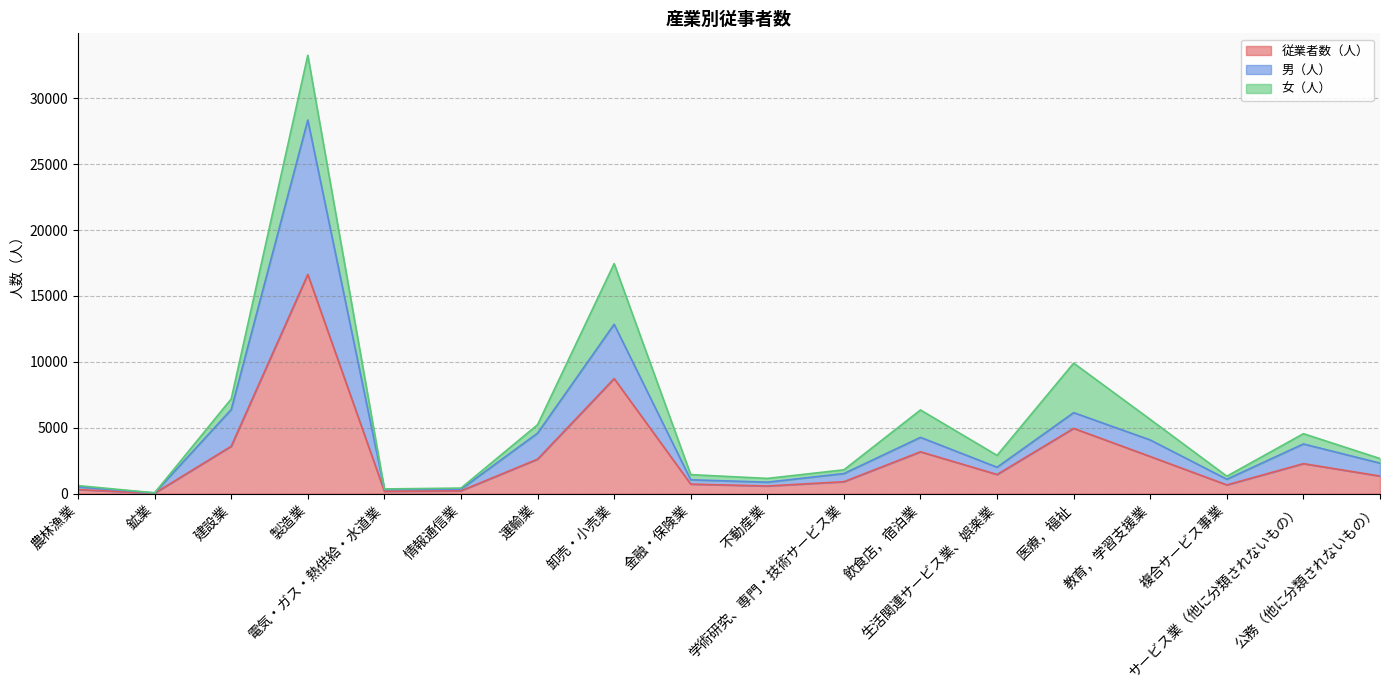

True or false: 従業者数（人） and 男（人） intersect in this chart.

False